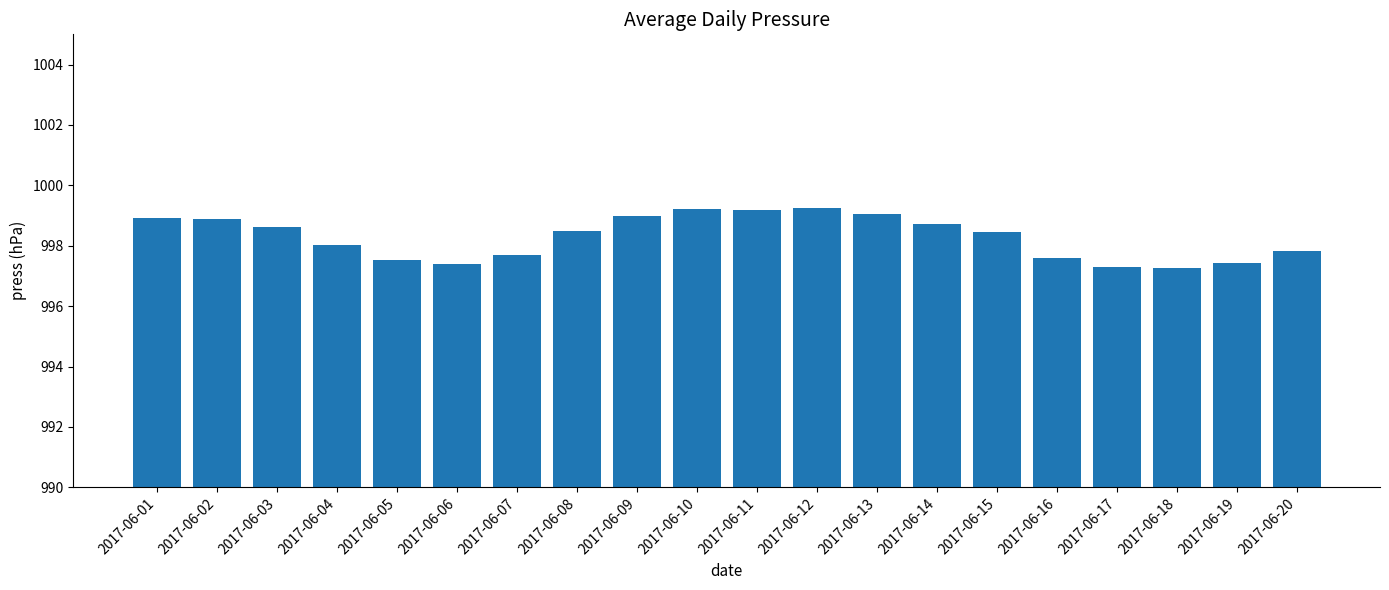

What value does the data have at 2017-06-03?

998.6